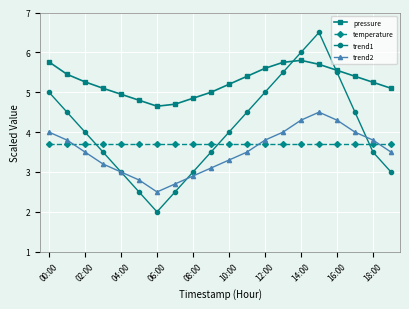

What is the smallest value displayed?

2.0